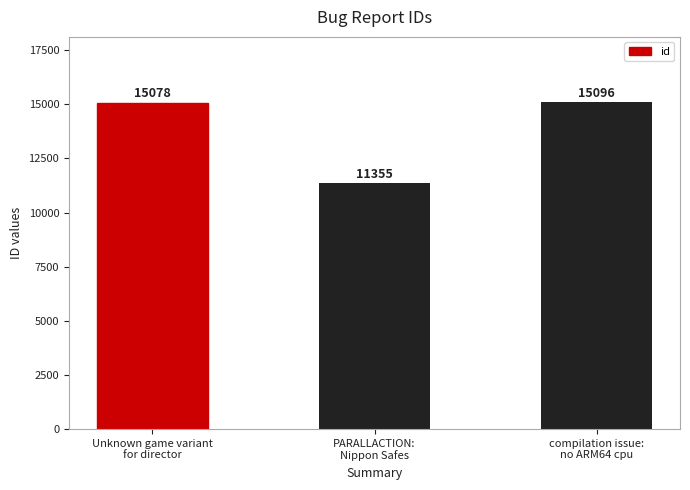

Which has a higher value, PARALLACTION:
Nippon Safes or compilation issue:
no ARM64 cpu?

compilation issue:
no ARM64 cpu